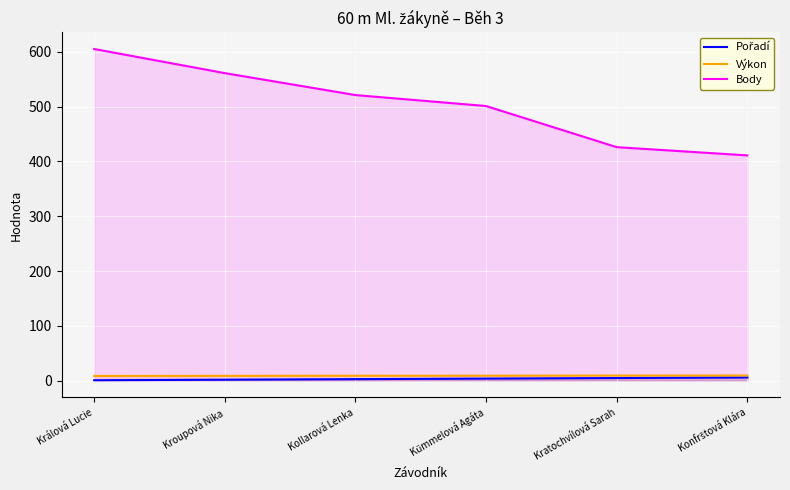

How many categories are shown in the chart?

6